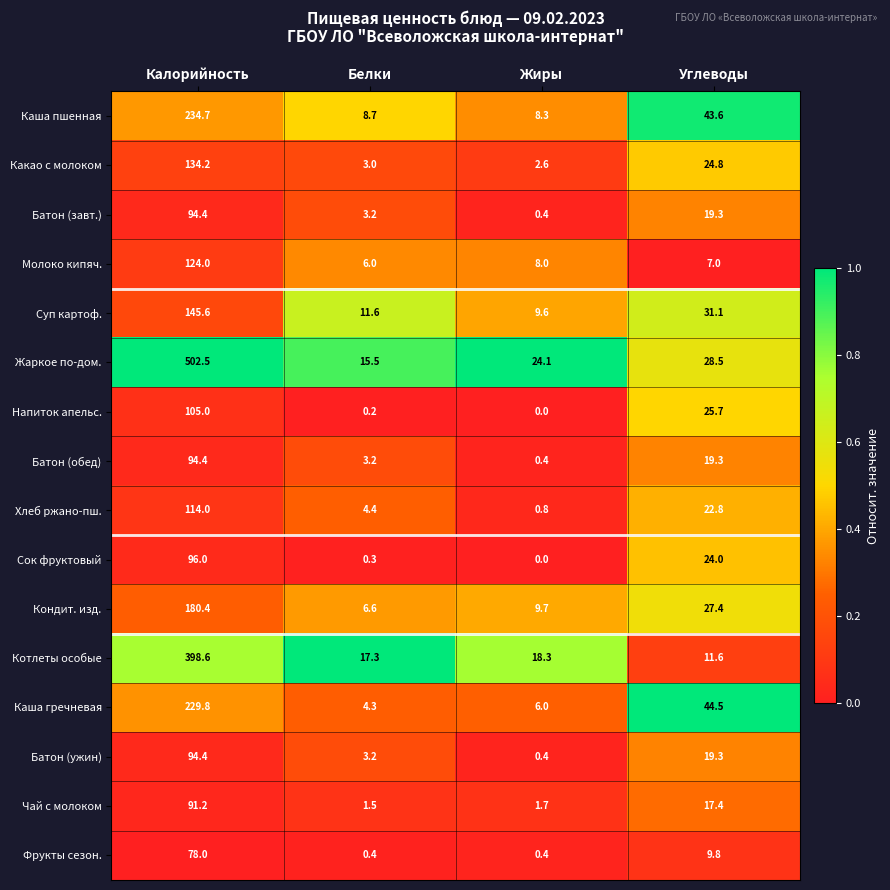

Between Жиры and Углеводы, which series saw the biggest shift?

Каша гречневая